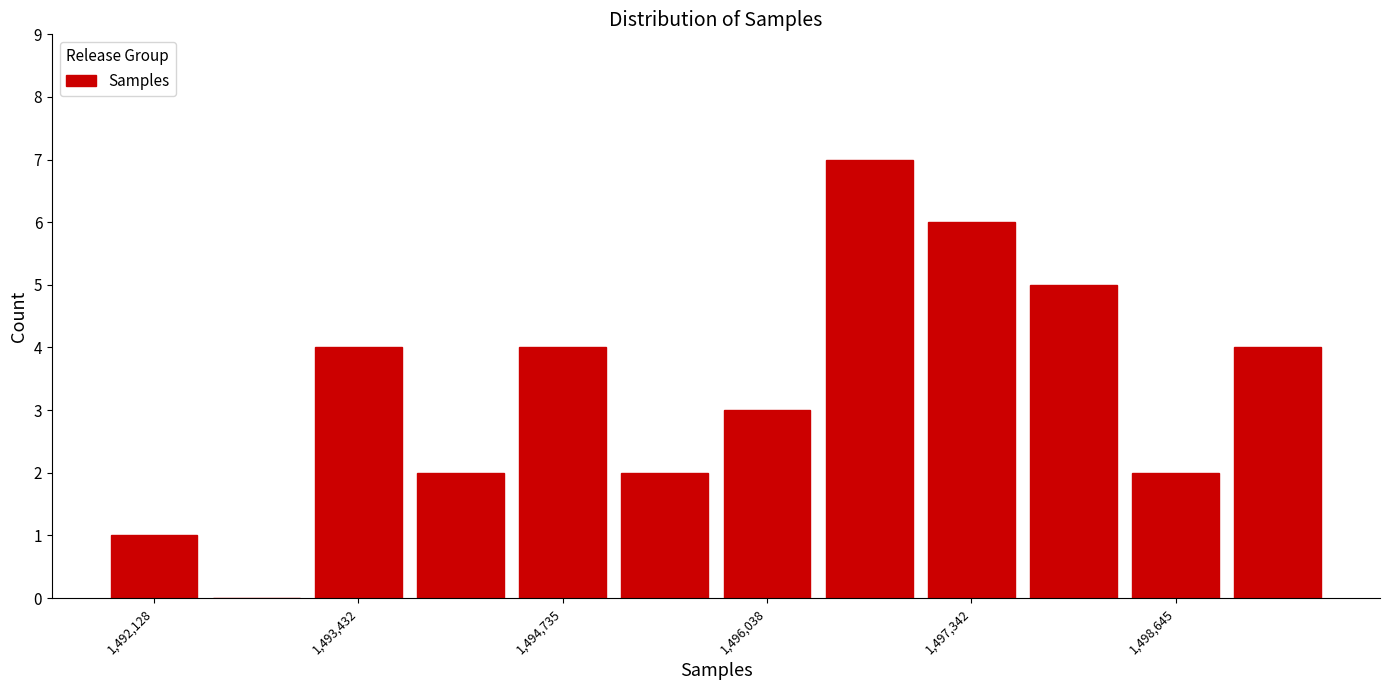

Read against the x-axis, roughly where is the centre of the tallest bar?

1496600